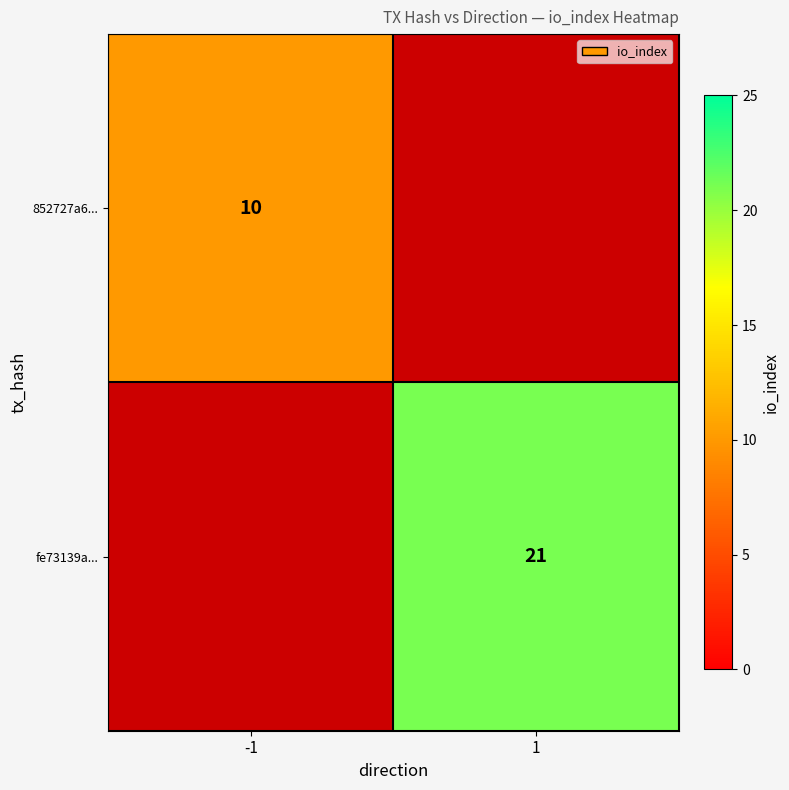

True or false: fe73139a... has a value of 11 at 1.

False